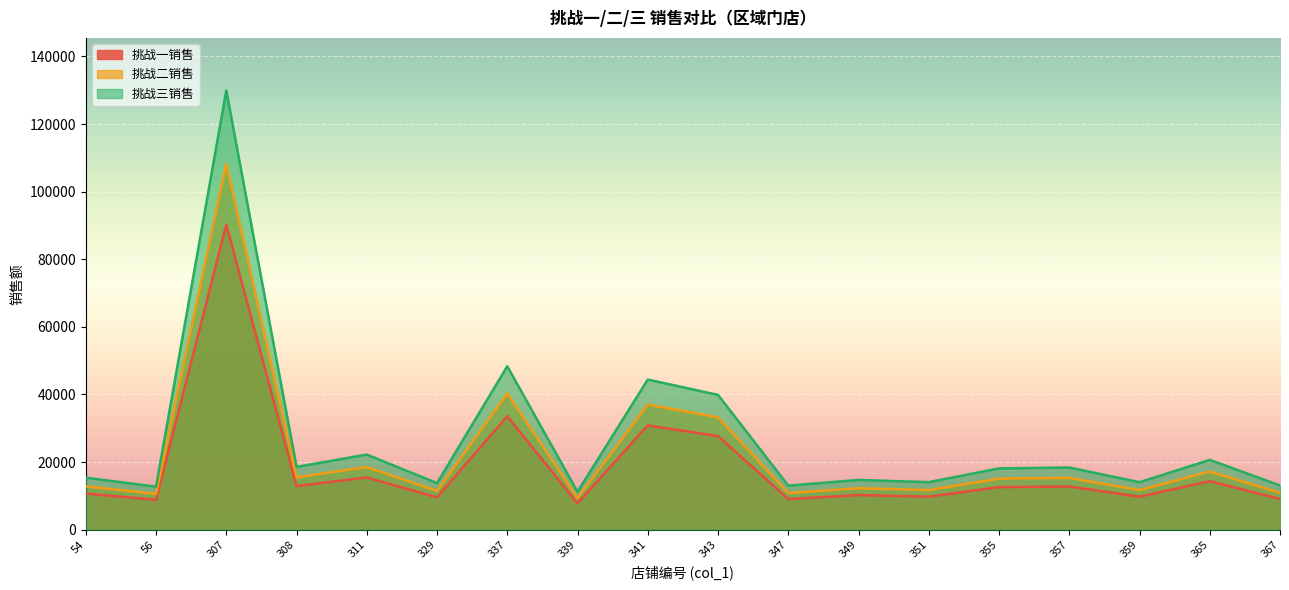

At how many categories does at least one series exceed 76494?

1